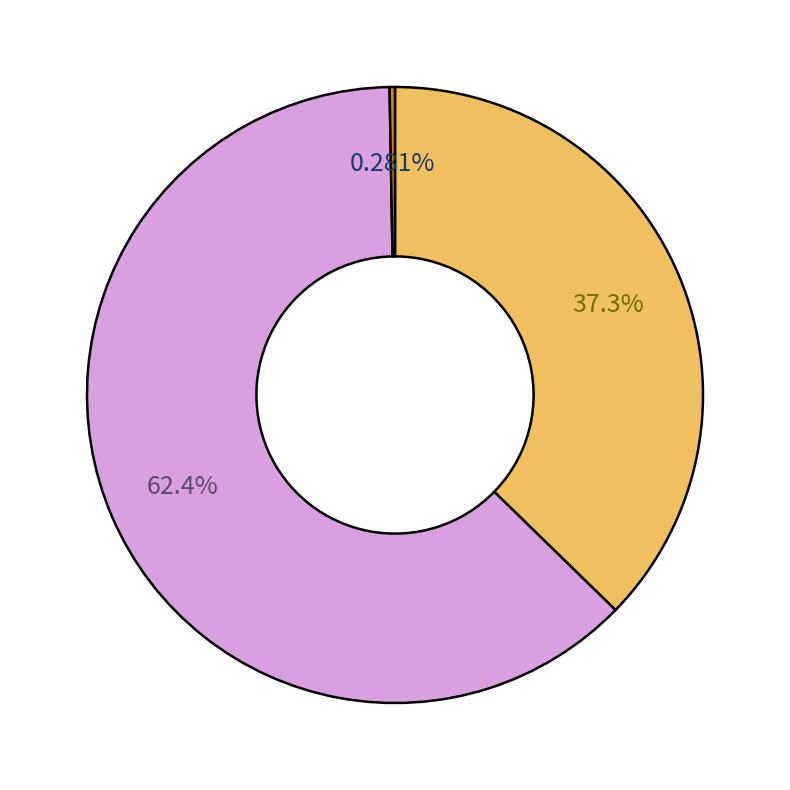

To the nearest percent, what is the difference between the largest and smallest slice percentages?

62%